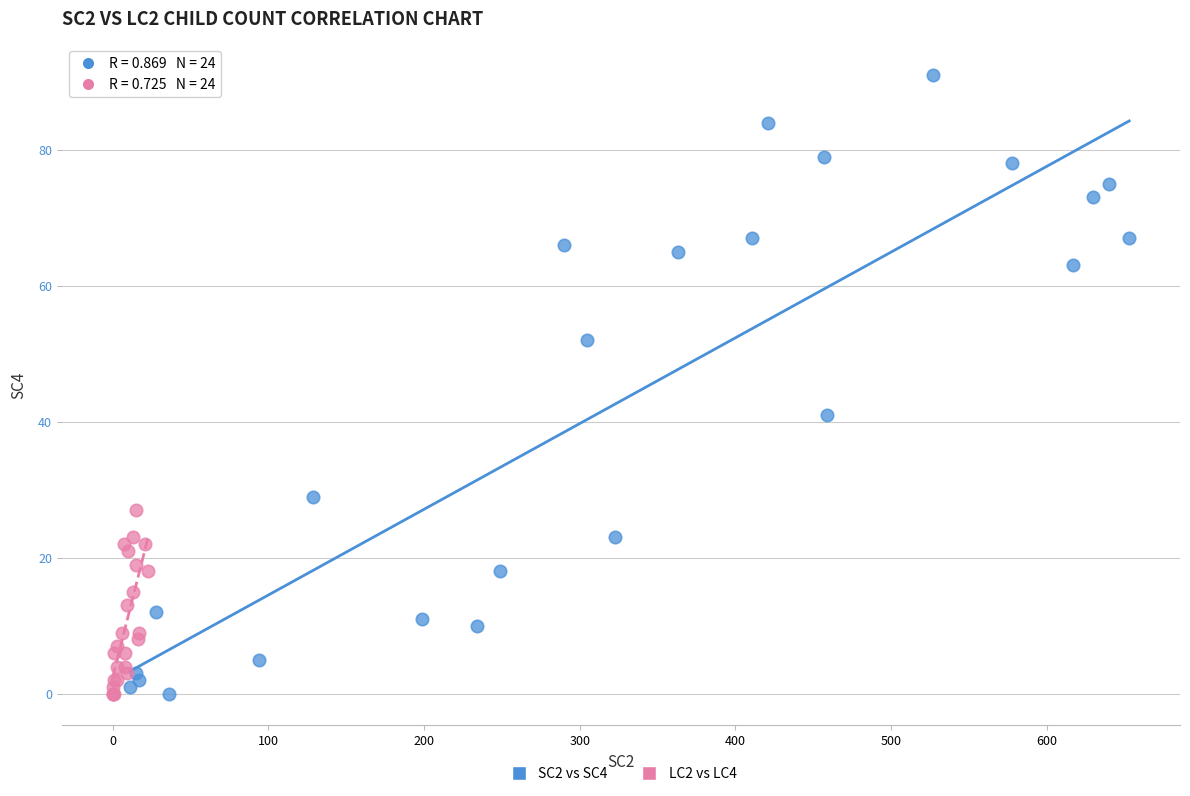

Which series contains the highest Y value?

SC2 vs SC4